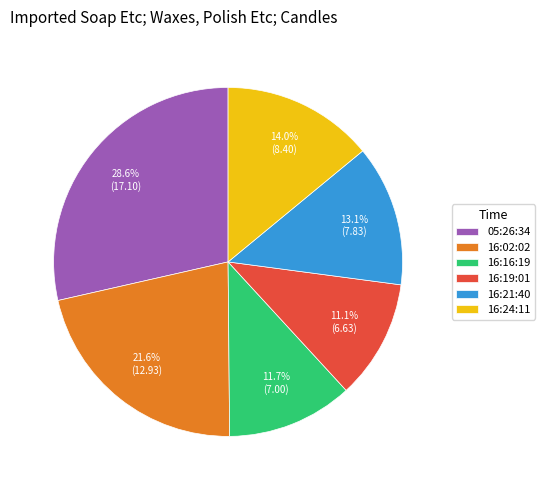

Which category has the smallest portion of the pie?

16:19:01